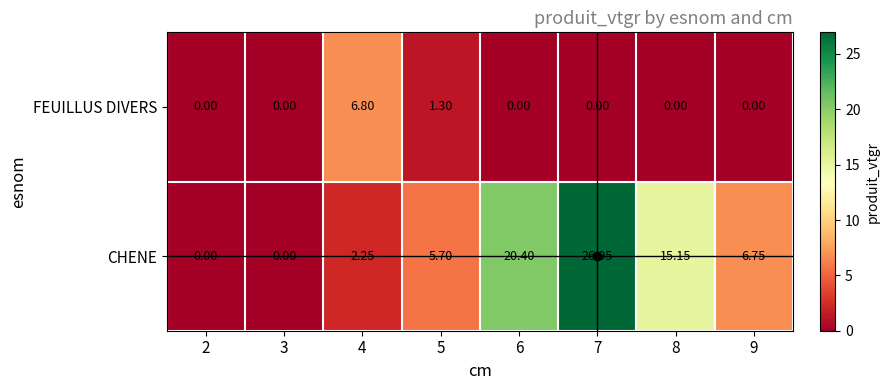

Is the value of FEUILLUS DIVERS at 3 greater than the value of CHENE at 9?

No